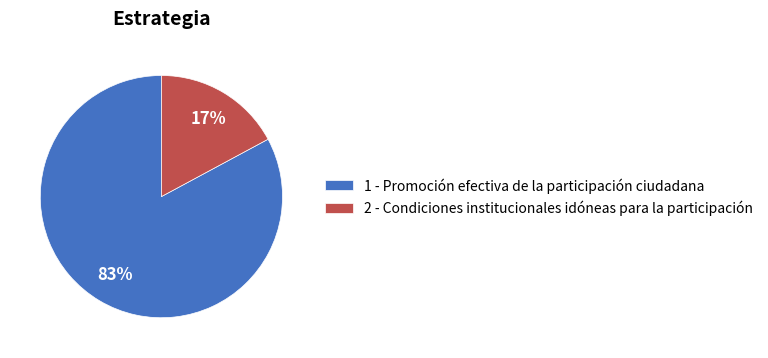

Count the number of slices in the pie.

2